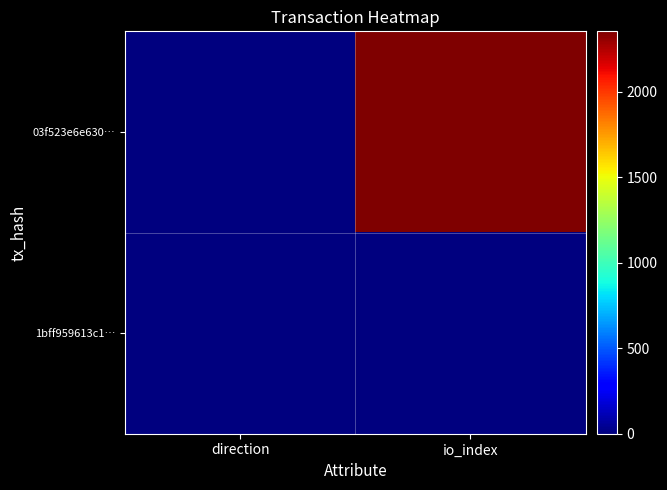

Between direction and io_index, which series saw the biggest shift?

03f523e6e630…